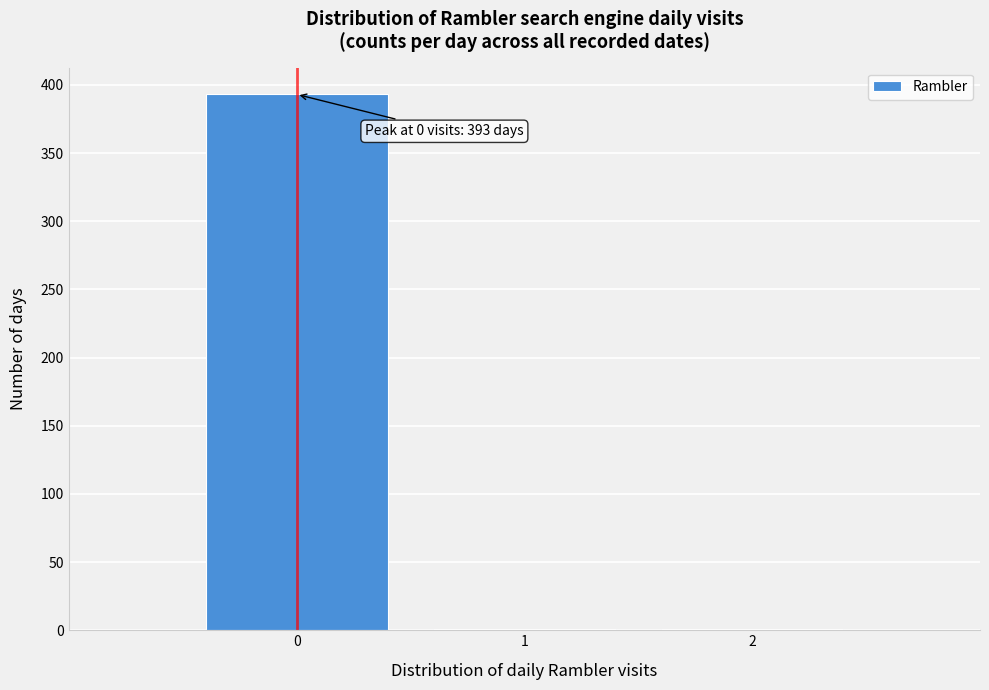

Which range on the x-axis has the tallest bar?

-0.5 to 0.5